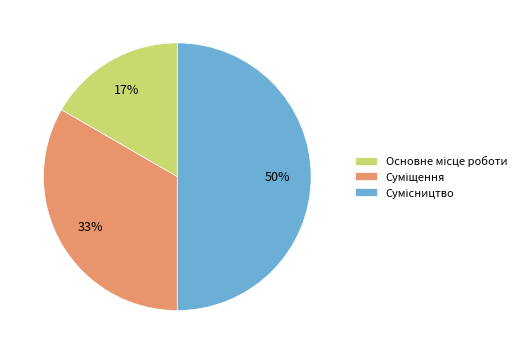

To the nearest percent, what is the difference between the largest and smallest slice percentages?

33%